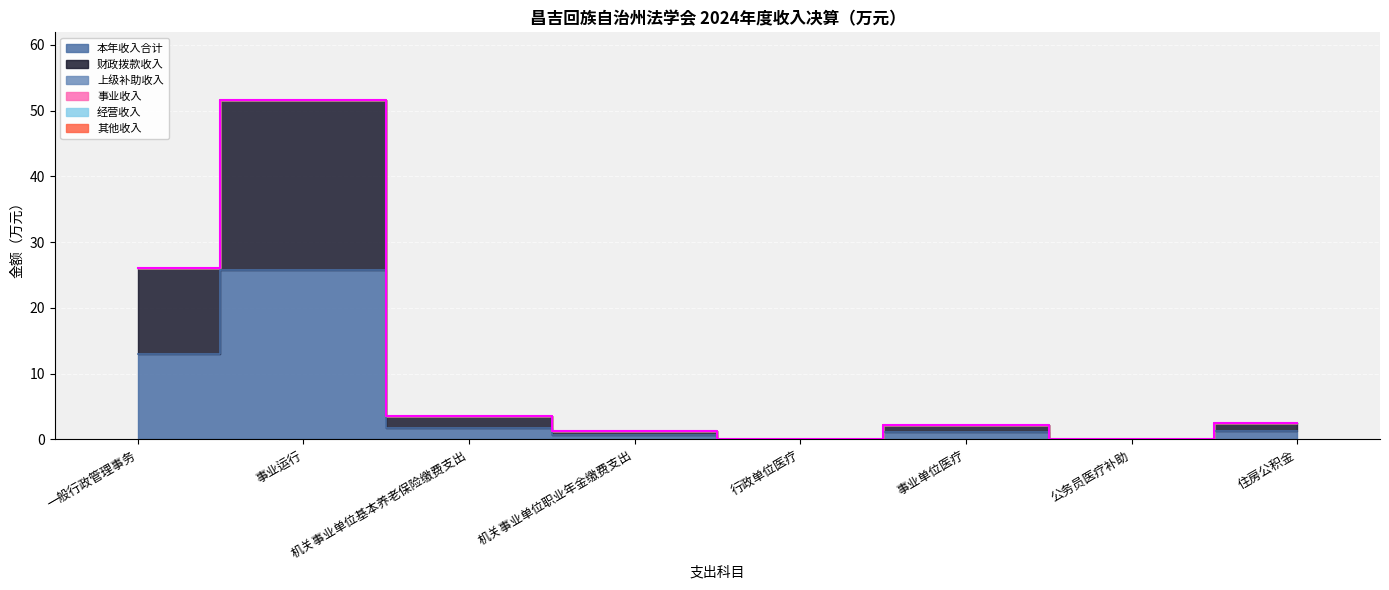

Reading left to right, list all the values displayed in this chart.

本年收入合计: 一般行政管理事务=13.0	事业运行=25.8	机关事业单位基本养老保险缴费支出=1.8	机关事业单位职业年金缴费支出=0.7	行政单位医疗=0.0	事业单位医疗=1.1	公务员医疗补助=0.1	住房公积金=1.3
财政拨款收入: 一般行政管理事务=13.0	事业运行=25.8	机关事业单位基本养老保险缴费支出=1.8	机关事业单位职业年金缴费支出=0.7	行政单位医疗=0.0	事业单位医疗=1.1	公务员医疗补助=0.1	住房公积金=1.3
上级补助收入: 一般行政管理事务=0.0	事业运行=0.0	机关事业单位基本养老保险缴费支出=0.0	机关事业单位职业年金缴费支出=0.0	行政单位医疗=0.0	事业单位医疗=0.0	公务员医疗补助=0.0	住房公积金=0.0
事业收入: 一般行政管理事务=0.0	事业运行=0.0	机关事业单位基本养老保险缴费支出=0.0	机关事业单位职业年金缴费支出=0.0	行政单位医疗=0.0	事业单位医疗=0.0	公务员医疗补助=0.0	住房公积金=0.0
经营收入: 一般行政管理事务=0.0	事业运行=0.0	机关事业单位基本养老保险缴费支出=0.0	机关事业单位职业年金缴费支出=0.0	行政单位医疗=0.0	事业单位医疗=0.0	公务员医疗补助=0.0	住房公积金=0.0
其他收入: 一般行政管理事务=0.0	事业运行=0.0	机关事业单位基本养老保险缴费支出=0.0	机关事业单位职业年金缴费支出=0.0	行政单位医疗=0.0	事业单位医疗=0.0	公务员医疗补助=0.0	住房公积金=0.0